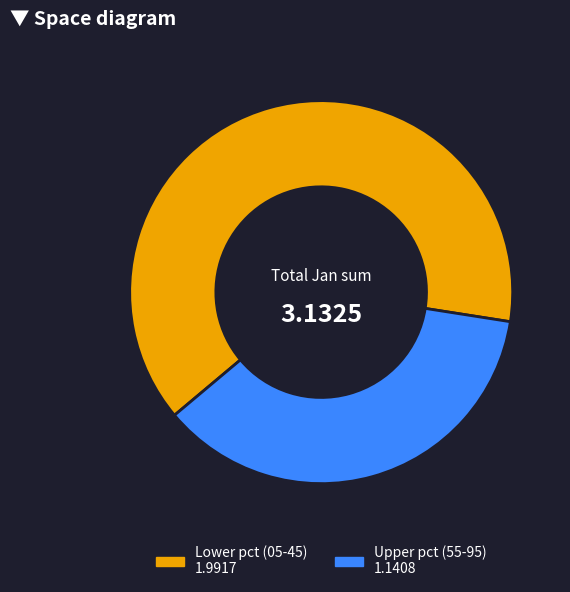

Is there any slice that represents more than half of the pie?

Yes